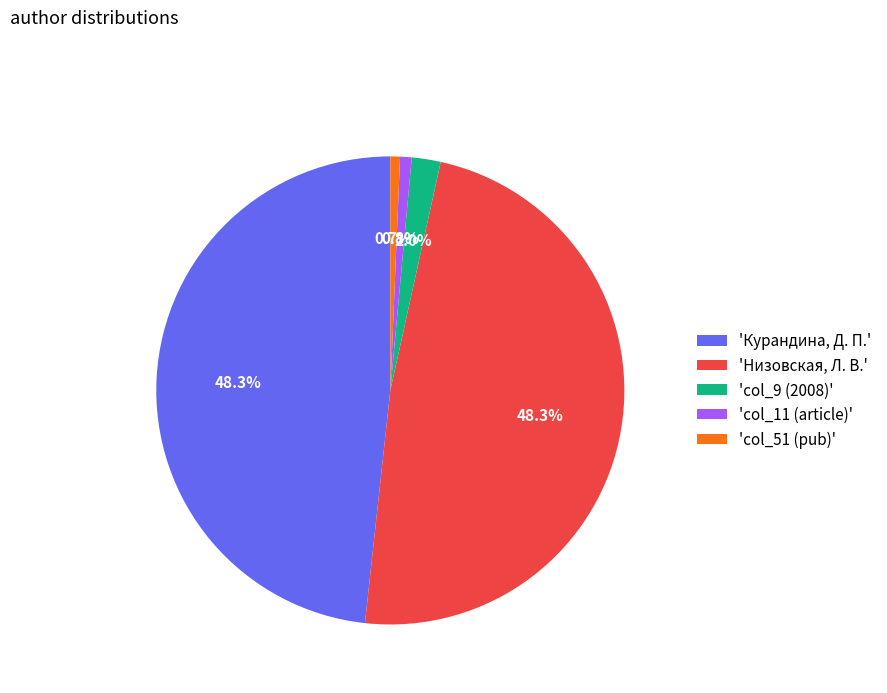

Between 'Курандина, Д. П.' and 'col_9 (2008)', which is larger?

'Курандина, Д. П.'